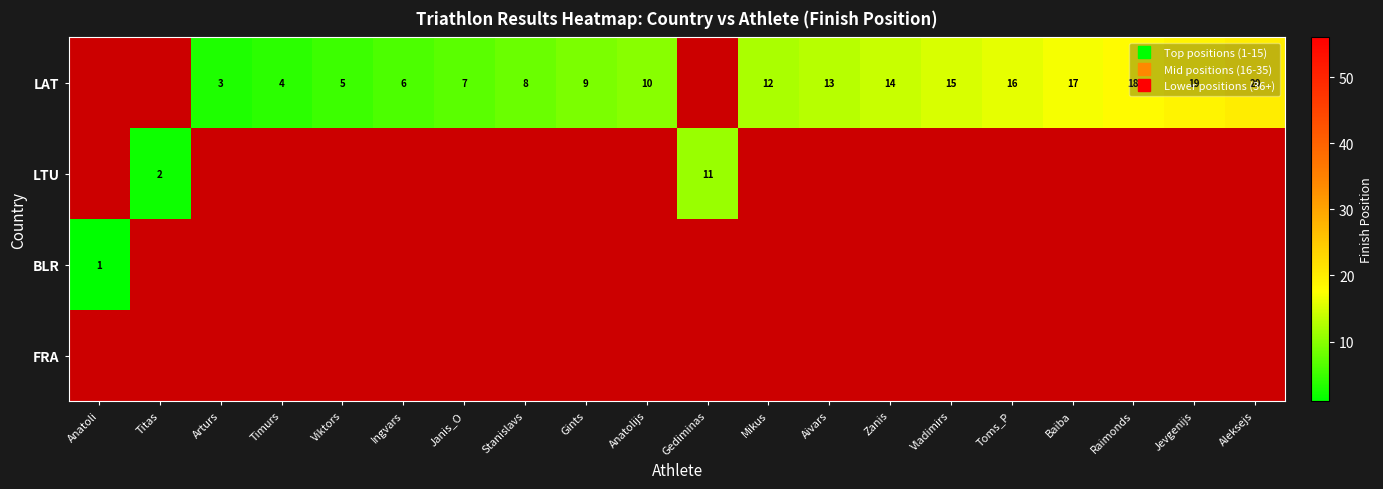

Between Aivars and Jevgenijs, which series saw the biggest shift?

LAT